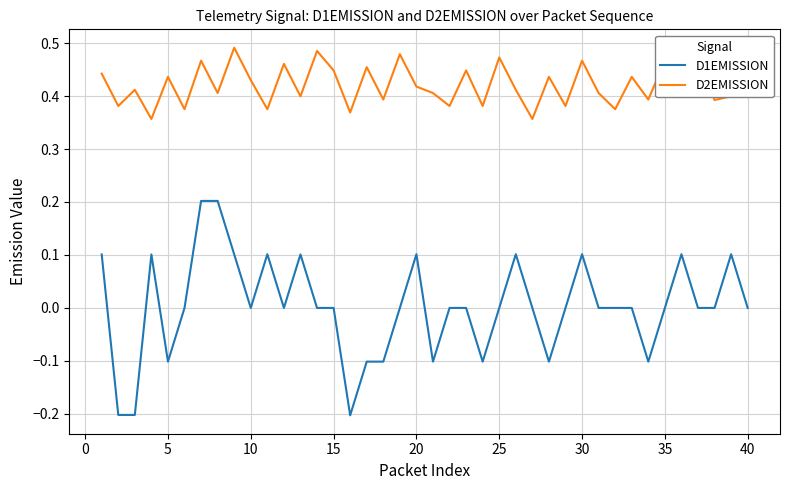

List the series in order of their overall mean, lowest first.

D1EMISSION, D2EMISSION